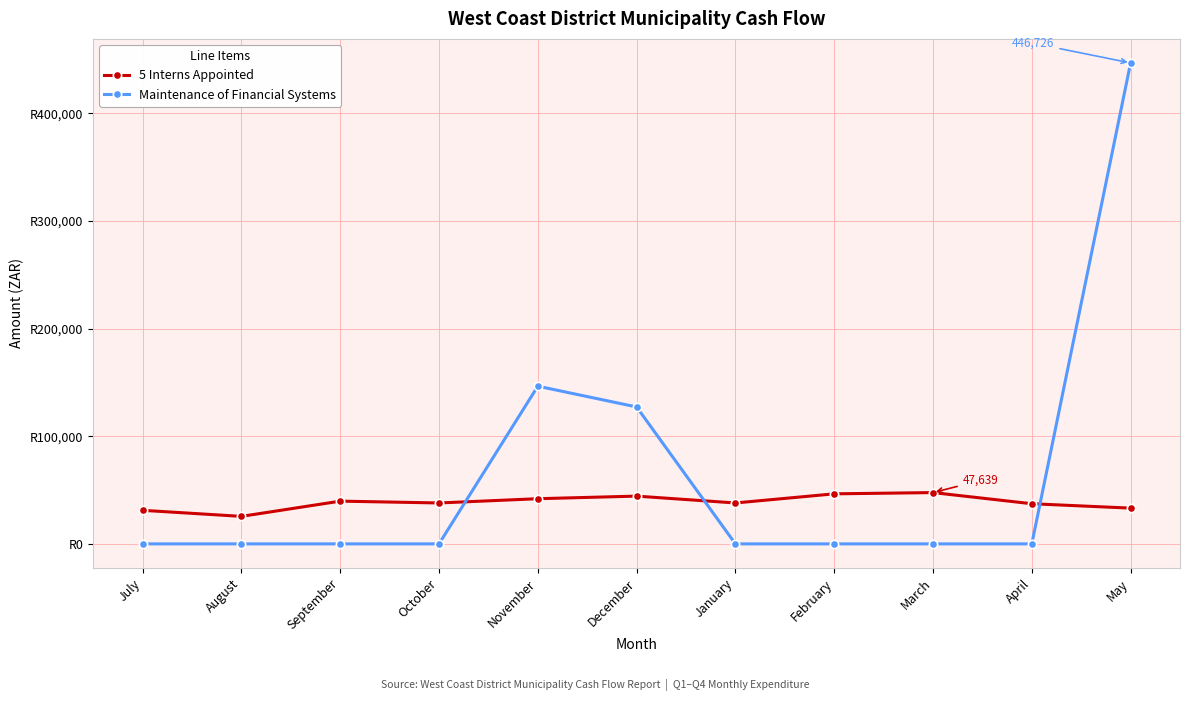

Does the chart have visible grid lines?

Yes